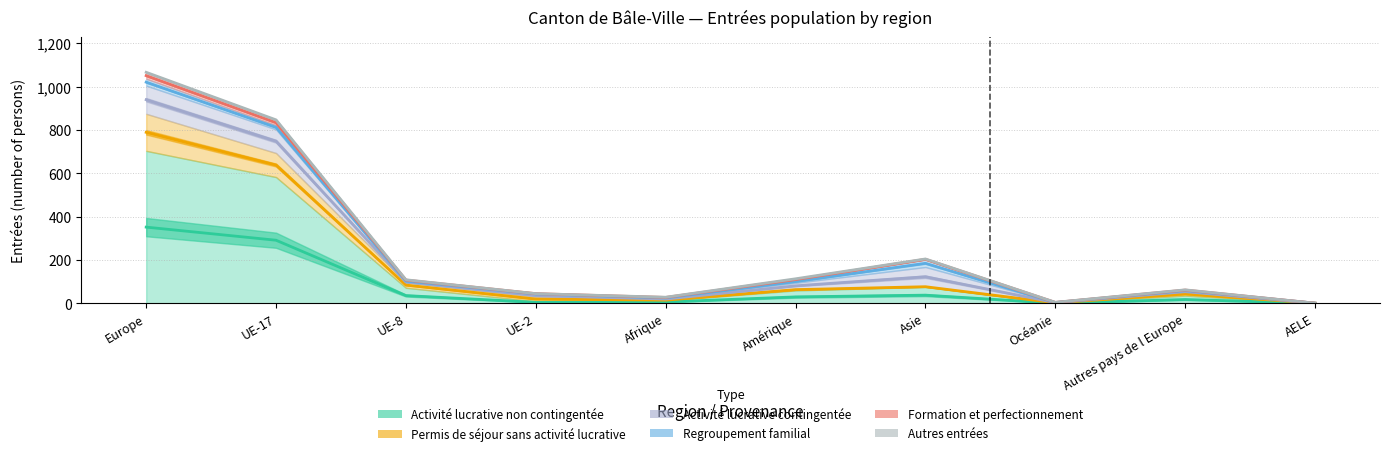

True or false: Permis de séjour sans activité lucrative and Activité lucrative non contingentée cross at least once.

False